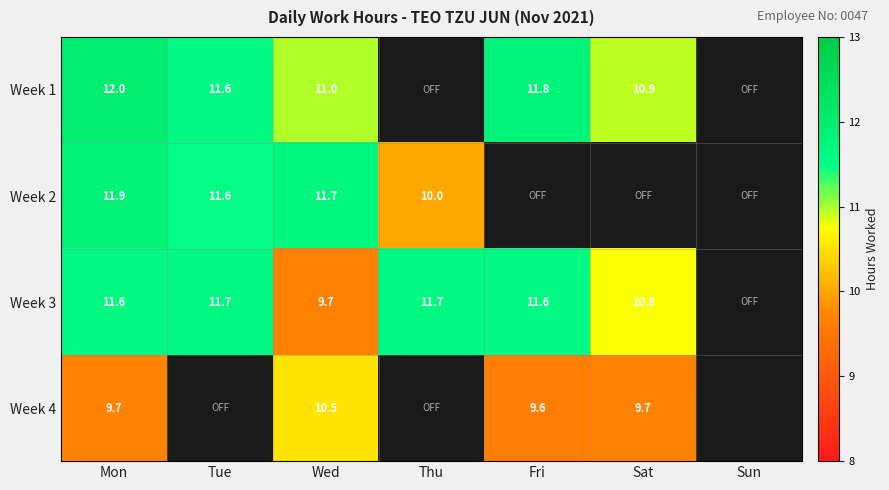

At which label is Week 2 closest to 10?

Thu